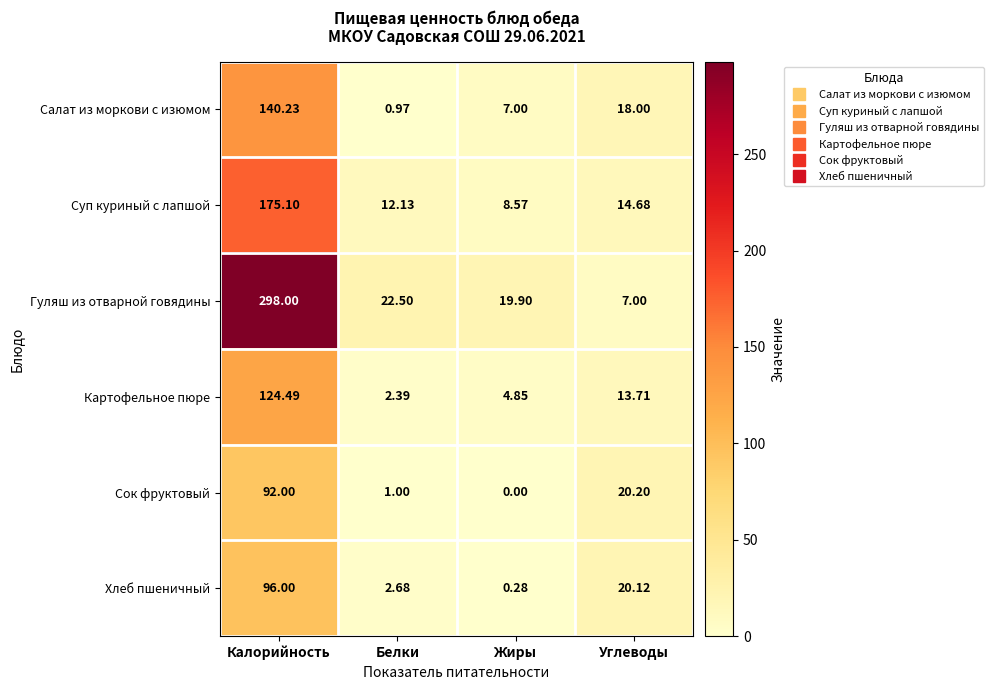

What is the spread (max minus min) of values at Углеводы?

13.2